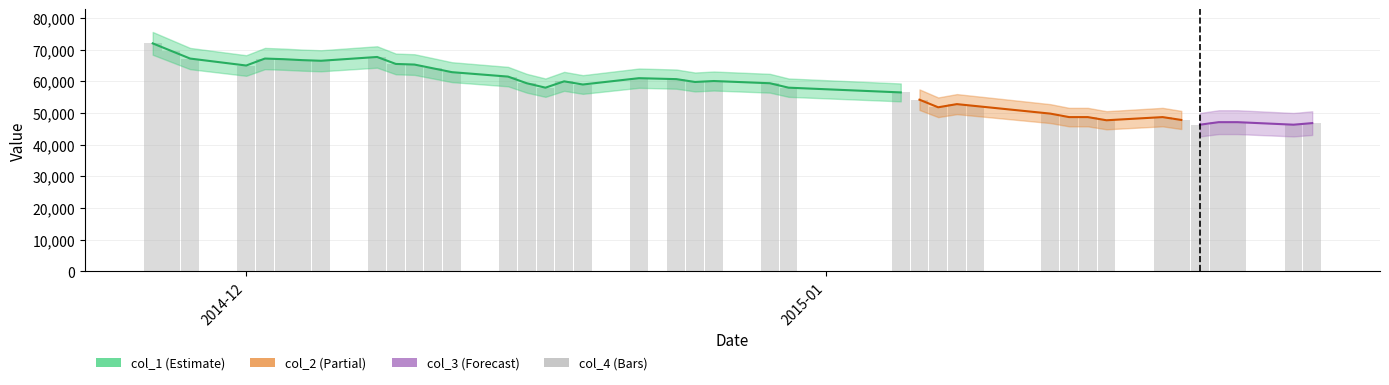

At which label does the data first exceed 59400?

2014-12